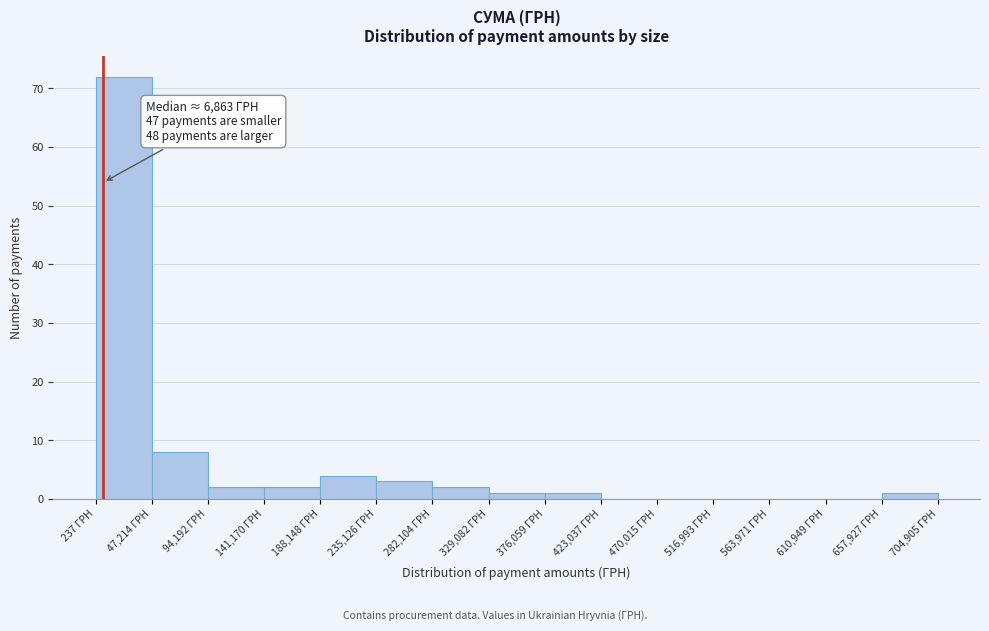

Which range on the x-axis has the tallest bar?

0 to 45000